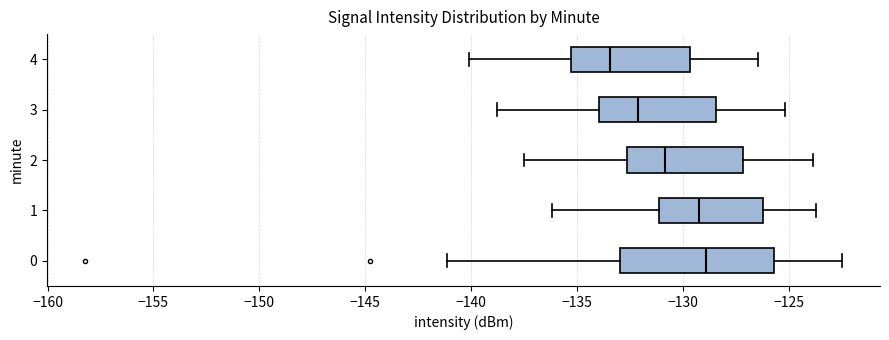

Reading bottom to top, transcribe this box plot: for each box, give where its median line is, the range the box spans, and where its two whiskers end, as read against the x-axis. The values are not printed on the chart, so give them approximately, as read against the axis.

0: median -129.0, box -133.0 to -125.5, whiskers -141.0 to -122.5
1: median -129.0, box -131.0 to -126.5, whiskers -136.0 to -123.5
2: median -131.0, box -132.5 to -127.0, whiskers -137.5 to -124.0
3: median -132.0, box -134.0 to -128.5, whiskers -139.0 to -125.0
4: median -133.5, box -135.5 to -129.5, whiskers -140.0 to -126.5